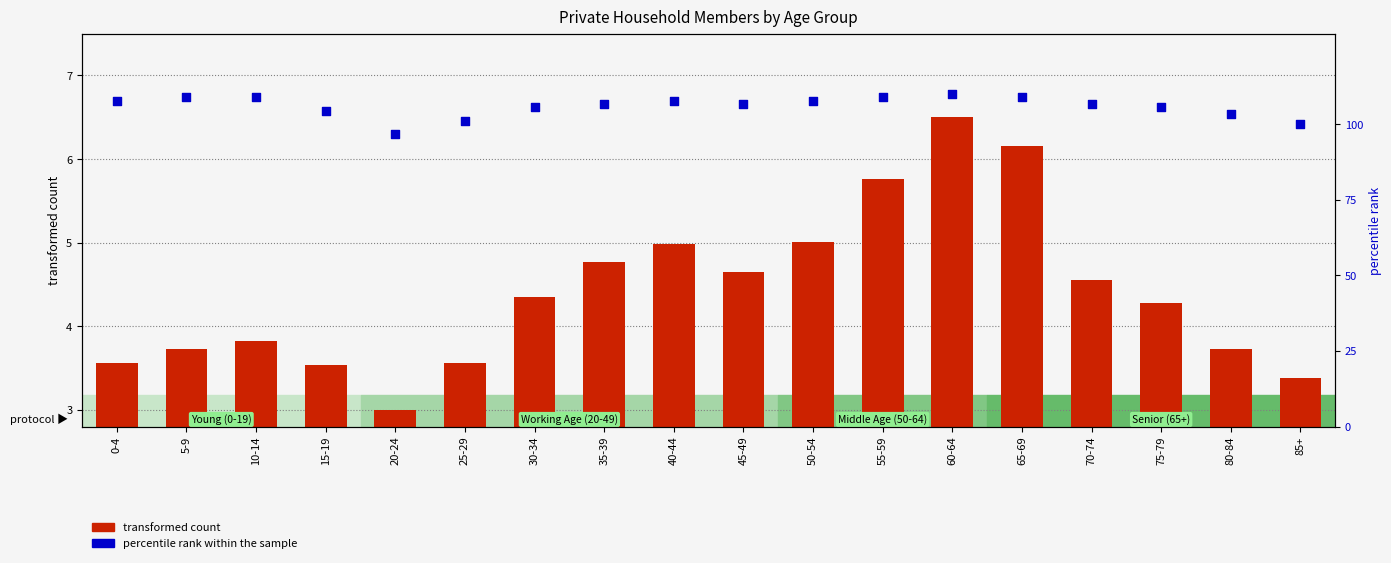

At which category is the sum across all series the highest?

60-64